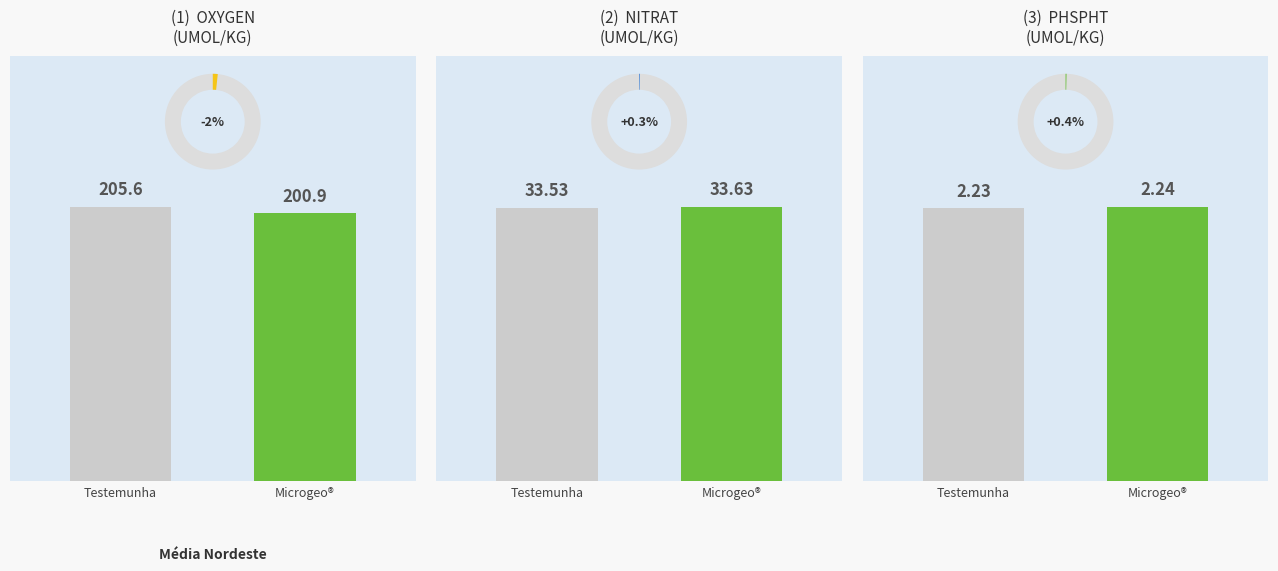

What is the label of the 3rd bar from the left?

PHSPHT